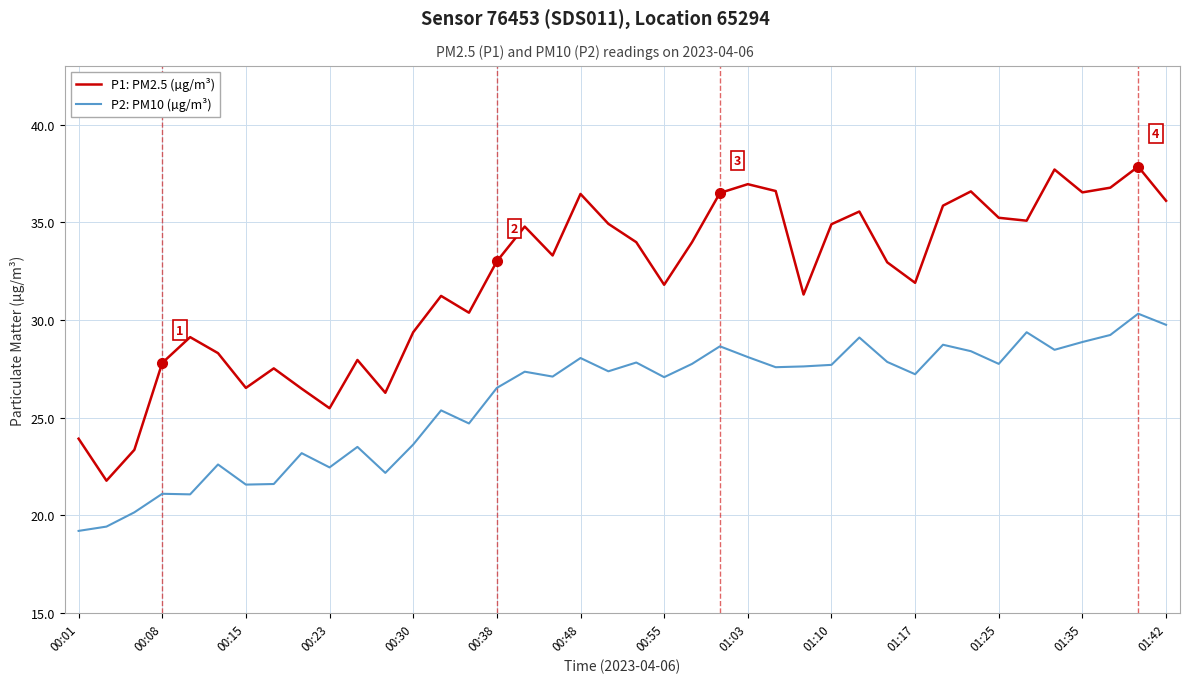

Rank the series by their maximum value, from highest to lowest.

P1: PM2.5 (µg/m³), P2: PM10 (µg/m³)